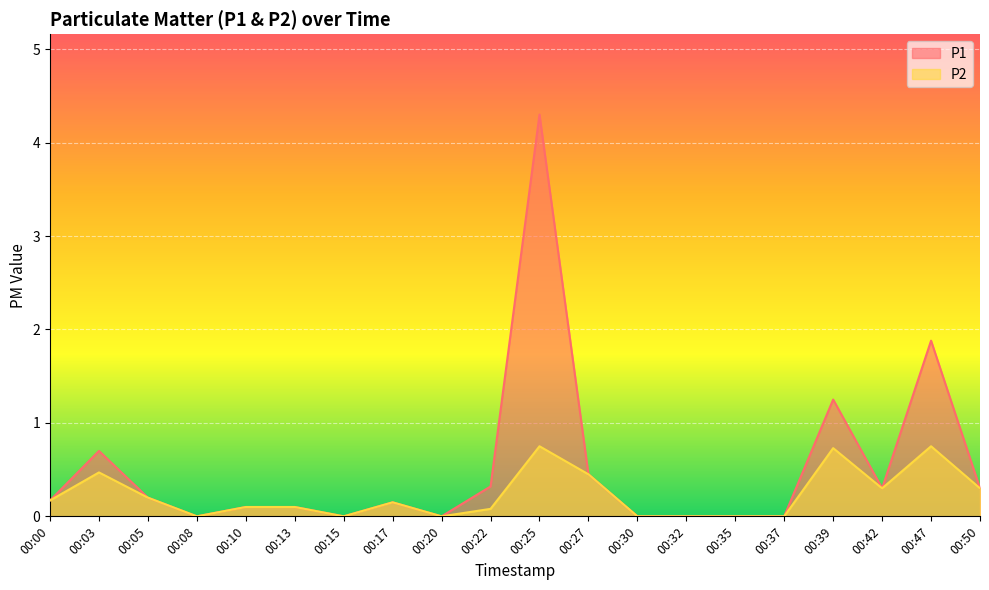

Count the P2 values in the range 0 to 1.

20